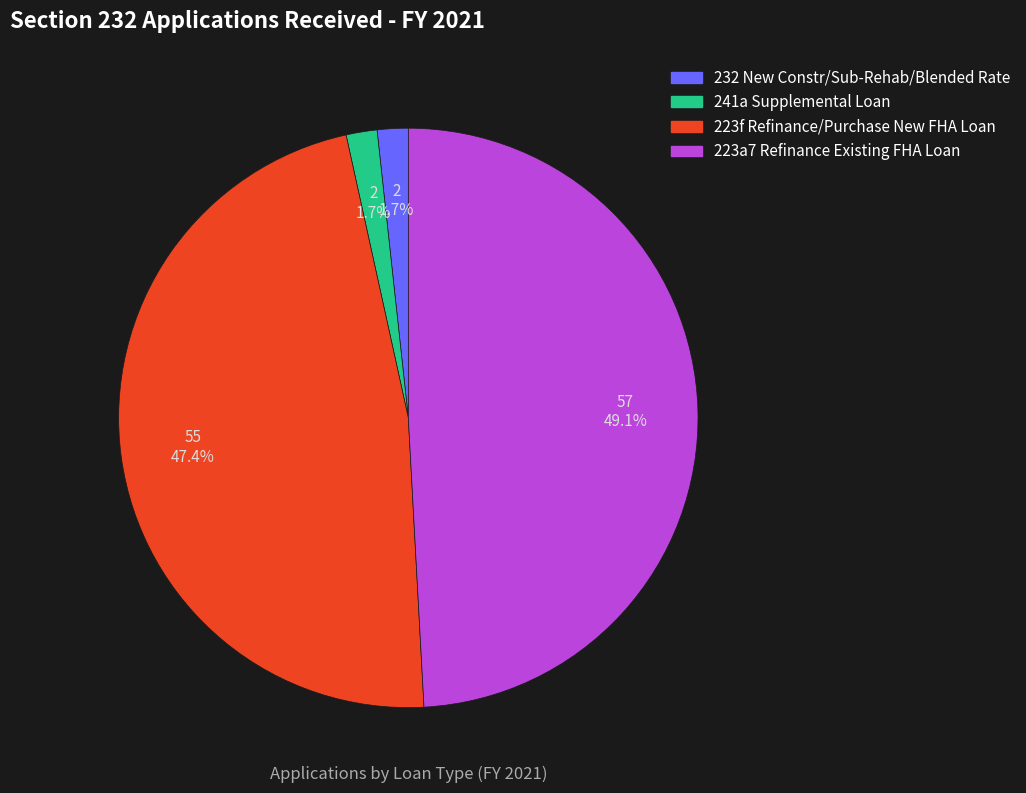

Does any single category account for the majority?

No